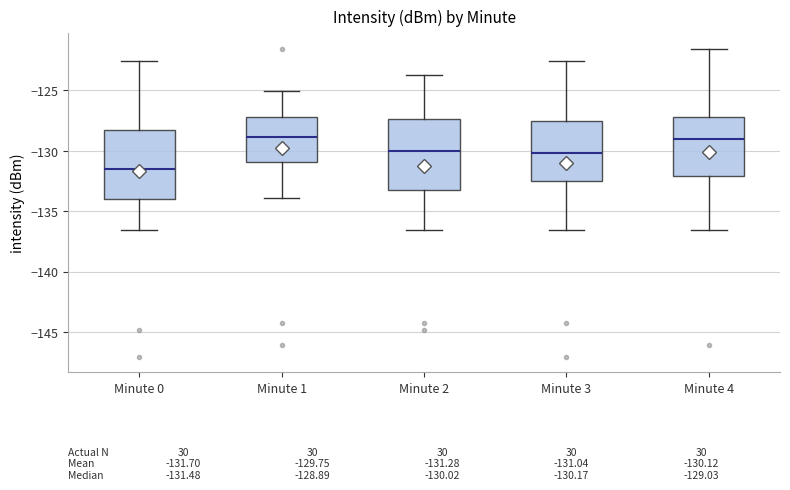

Which box has the lowest median line?

Minute 0